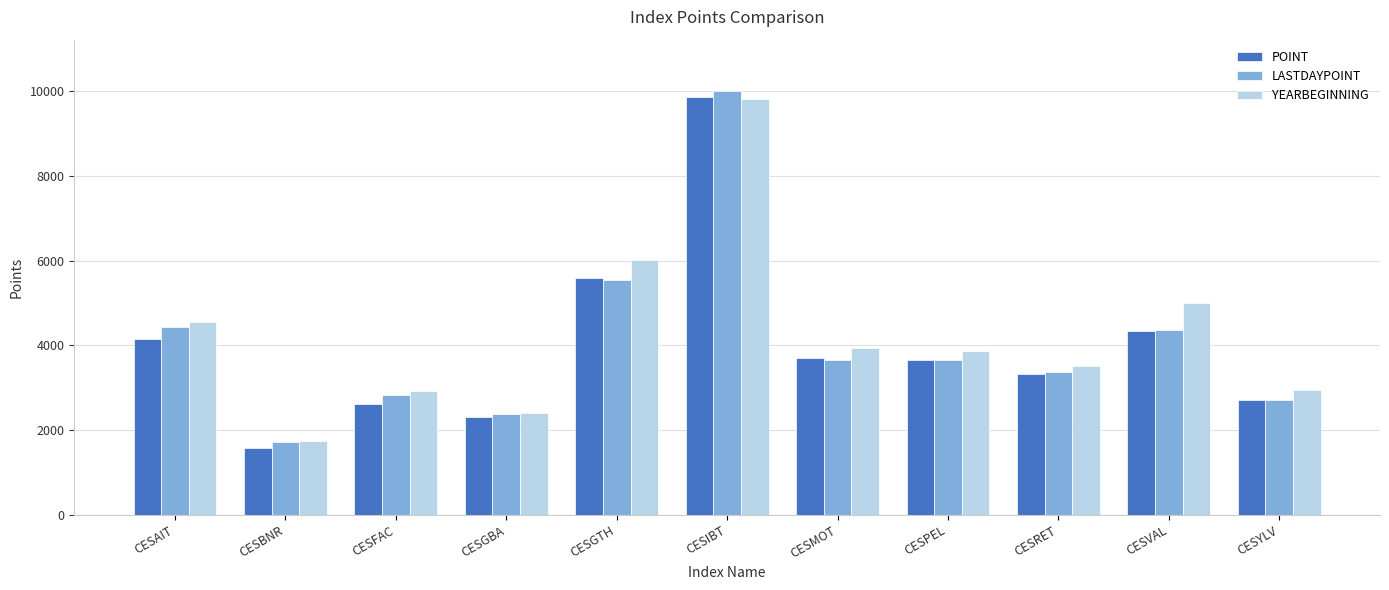

What is the lowest value of the POINT series?

1580.5